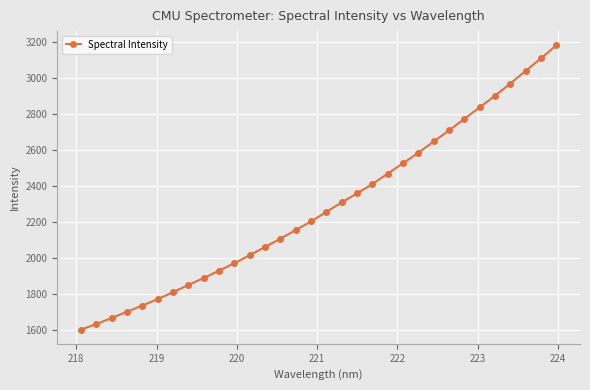

What is the value of the 16th point from the left?

2204.1